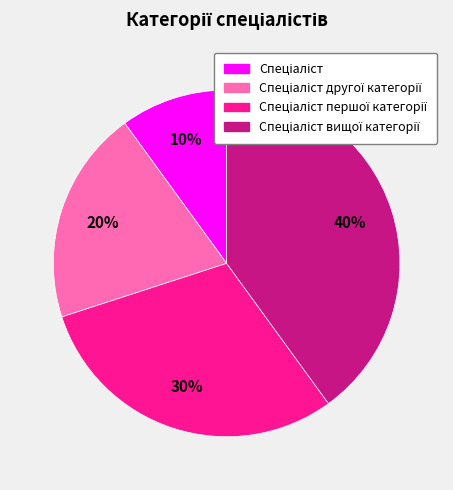

Is there any slice that represents more than half of the pie?

No